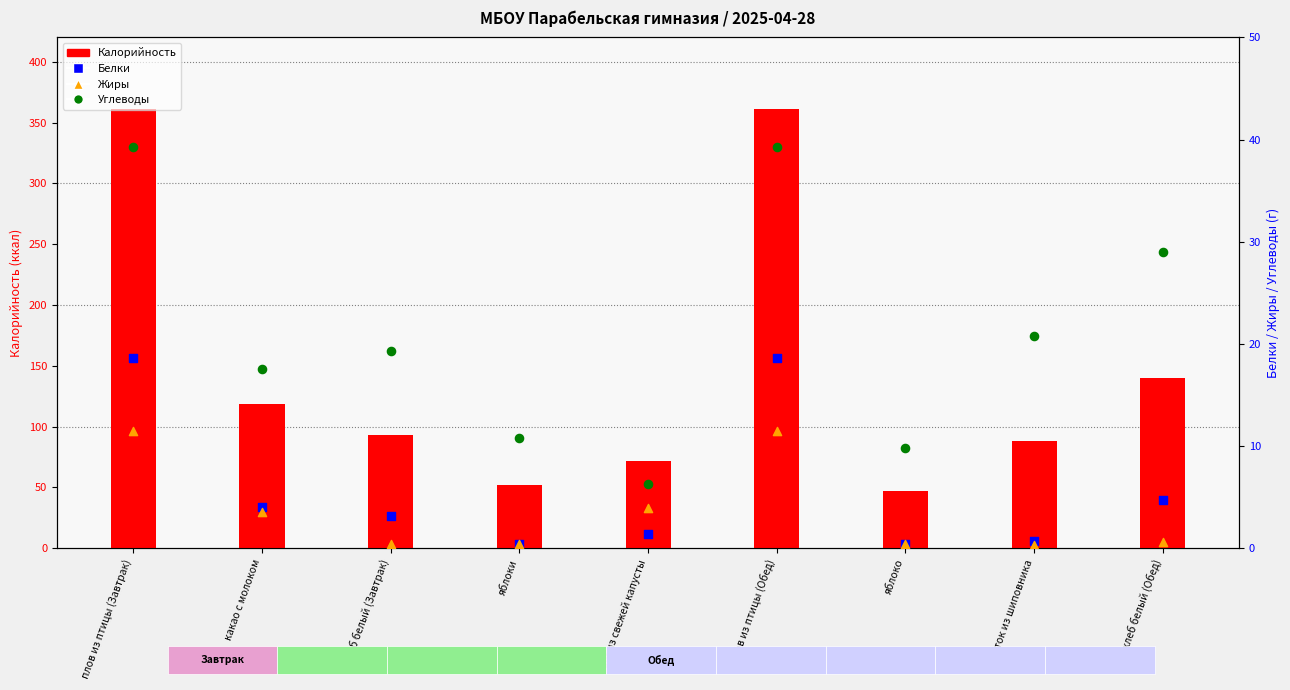

At which category is the sum across all series the highest?

плов из птицы (Завтрак)